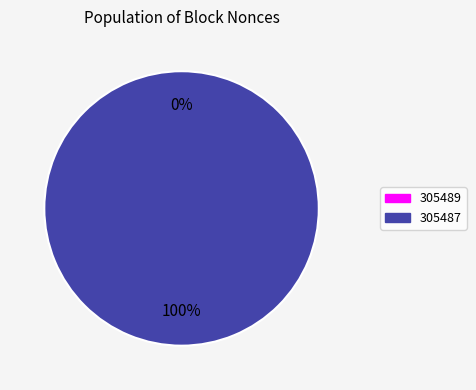

Is there any slice that represents more than half of the pie?

Yes